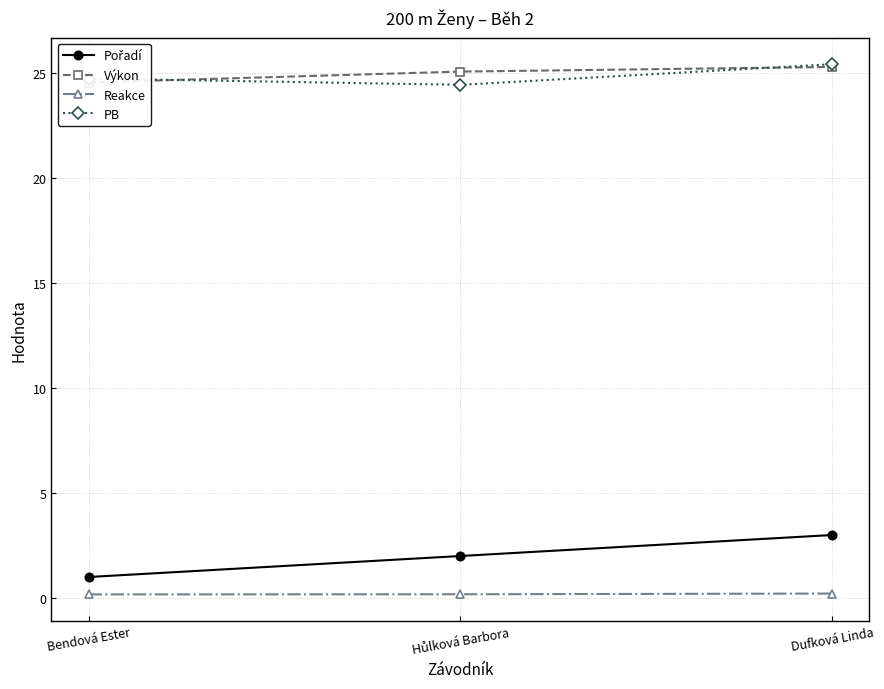

What are all the series names shown in the legend?

Pořadí, Výkon, Reakce, PB